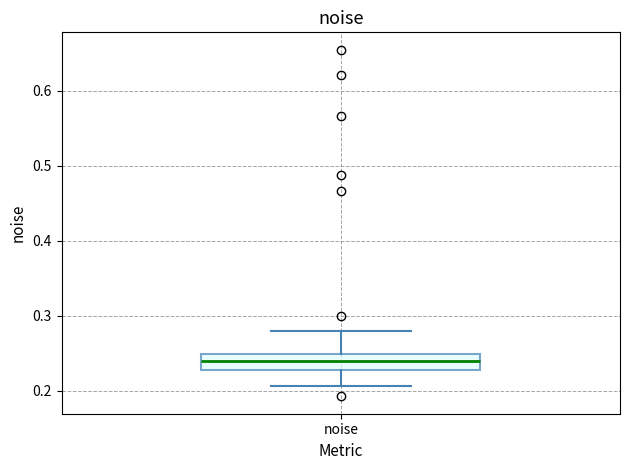

Transcribe this box plot: give where the median line is, the range the box spans, and where the two whiskers end, as read against the y-axis. The values are not printed on the chart, so give them approximately, as read against the axis.

median 0.24, box 0.23 to 0.25, whiskers 0.21 to 0.28